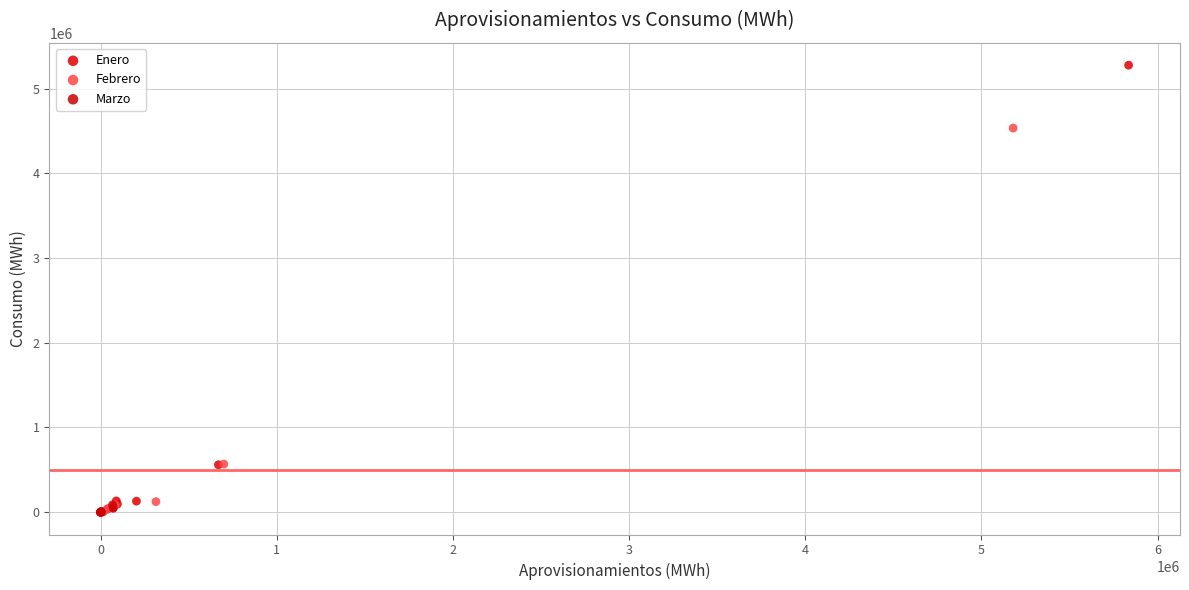

Which series reaches the maximum Y coordinate?

Enero